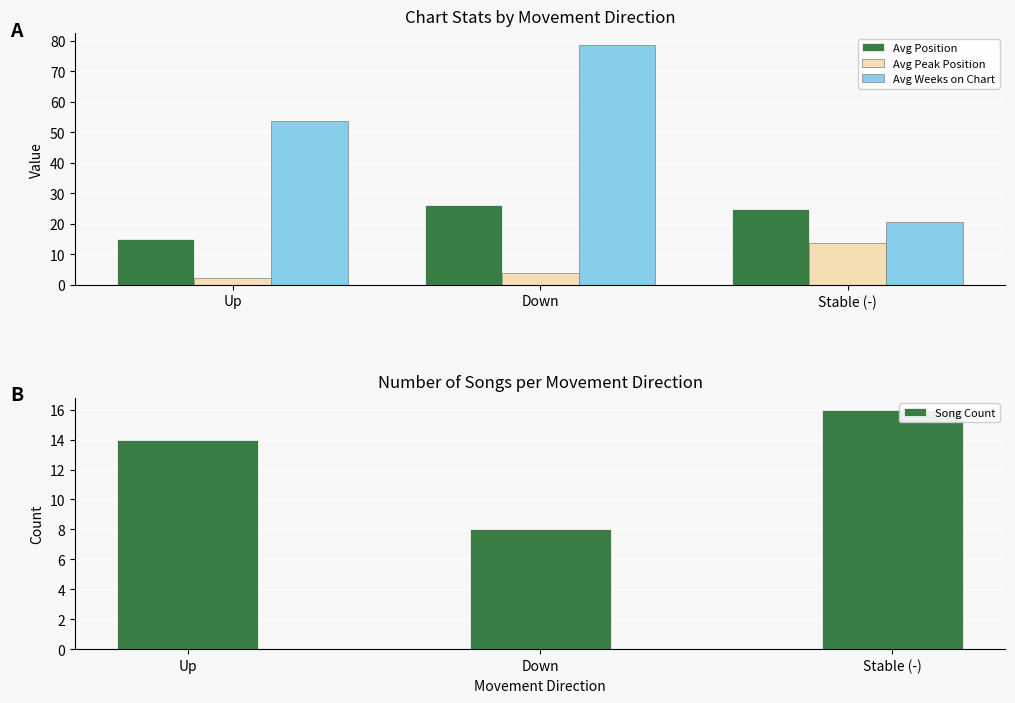

What is the difference between the Avg Position values at Down and Stable (-)?

1.2